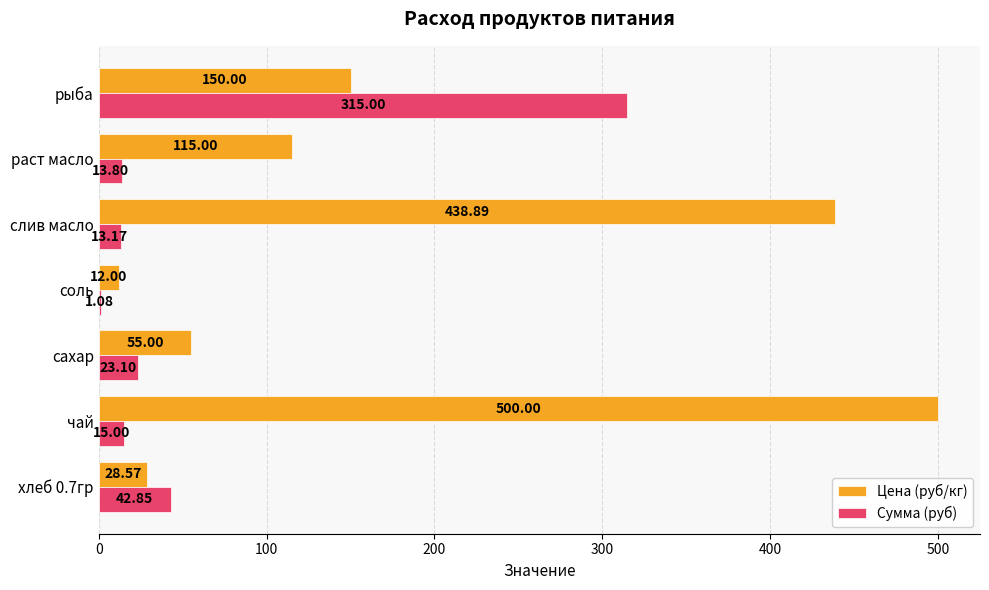

Which label corresponds to the largest value in the chart?

чай